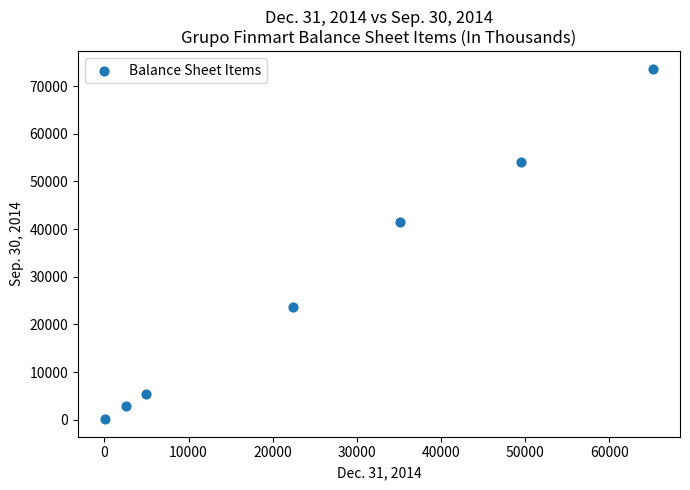

What Y value in the scatter plot is closest to 36891?

41588